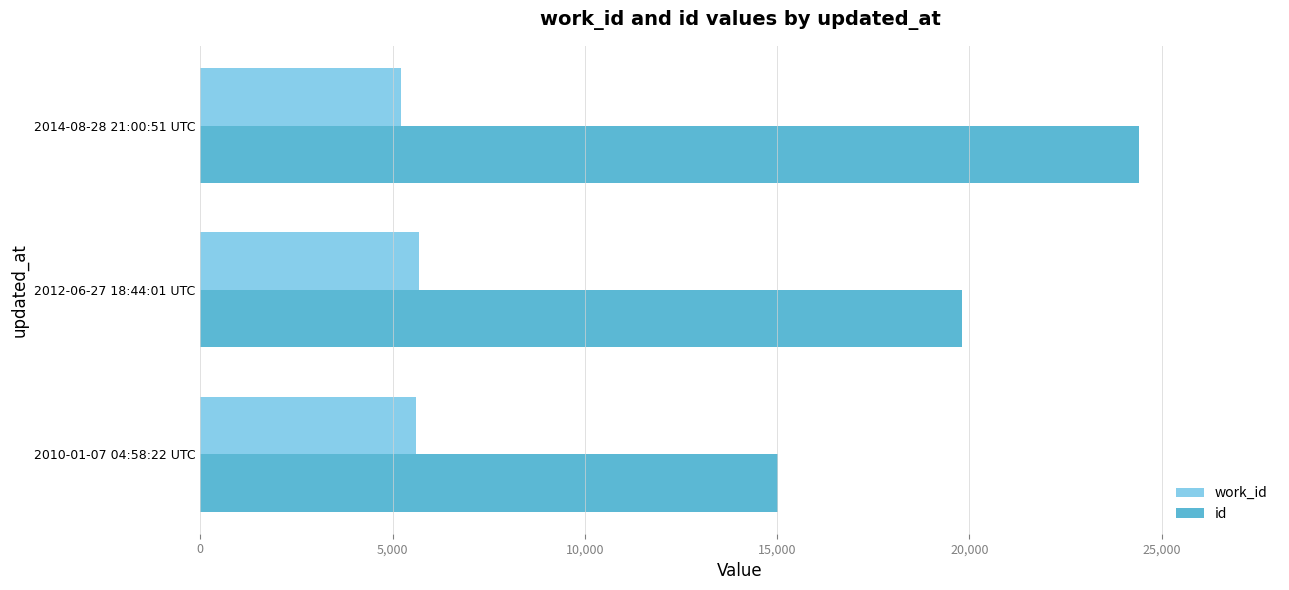

At how many categories does at least one series exceed 10559?

3